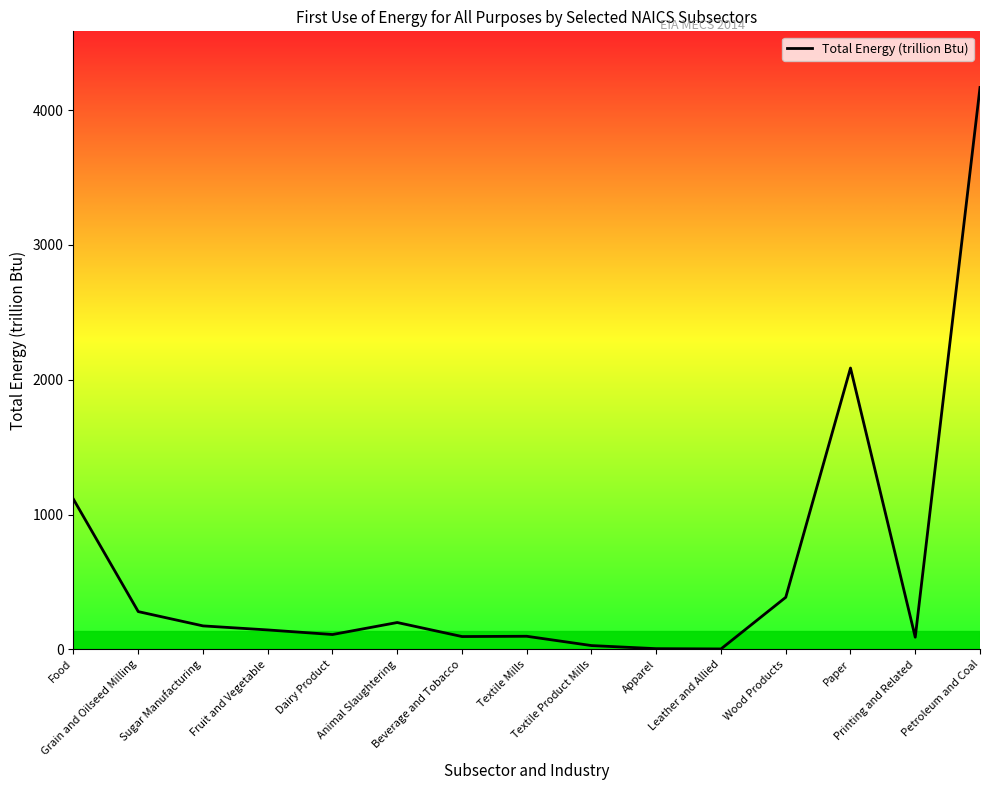

Read the value at Animal Slaughtering.

199